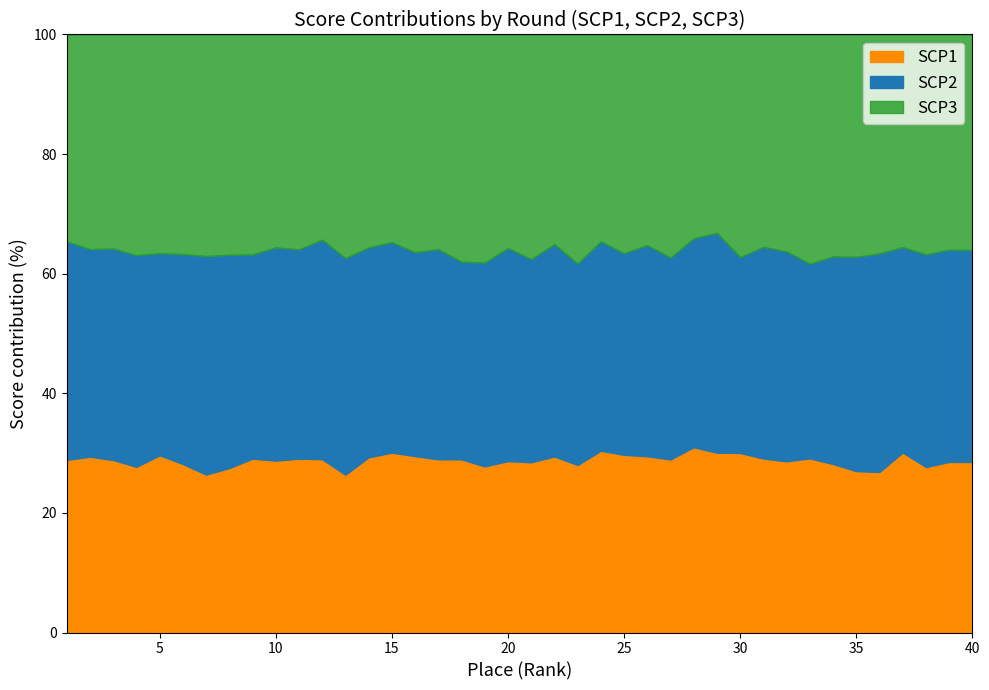

What is the lowest value of the SCP1 series?

26.4